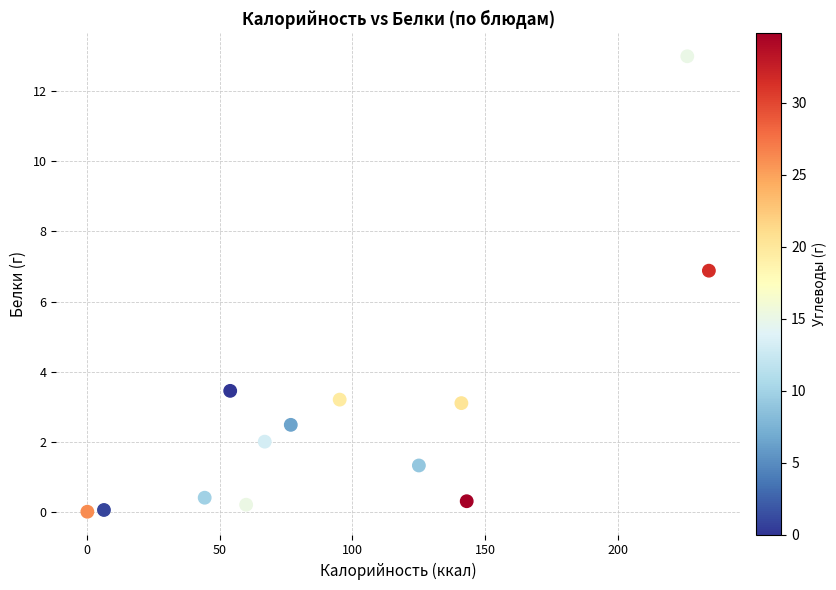

What Y value in the scatter plot is closest to 6?

6.9